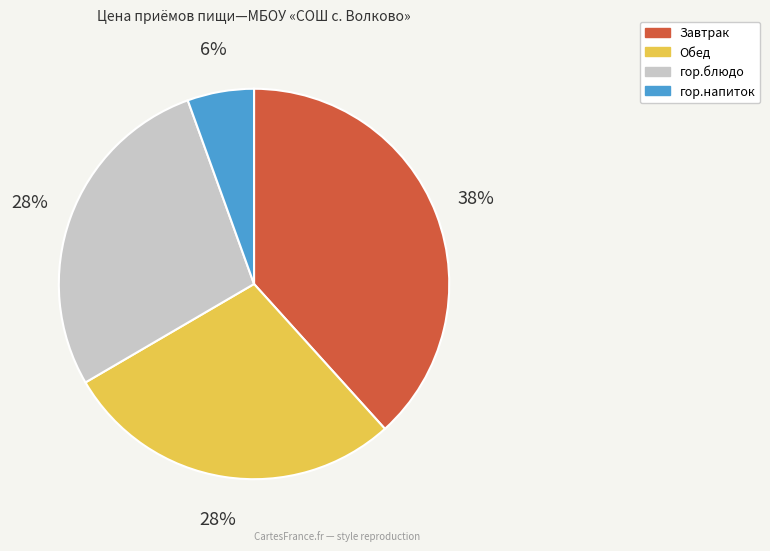

Is there any slice that represents more than half of the pie?

No